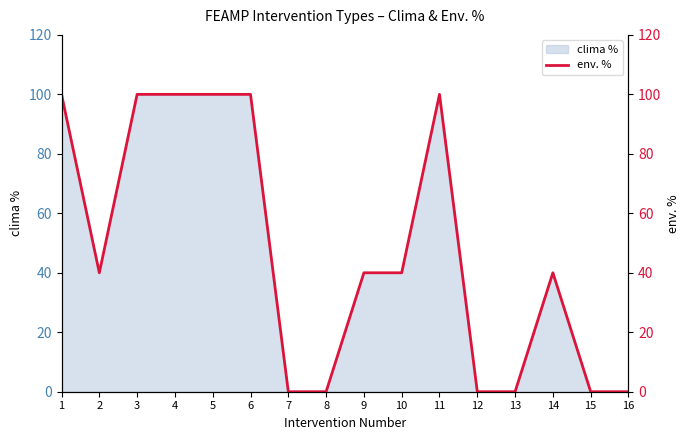

Where is the data nearest to the value 50?

2